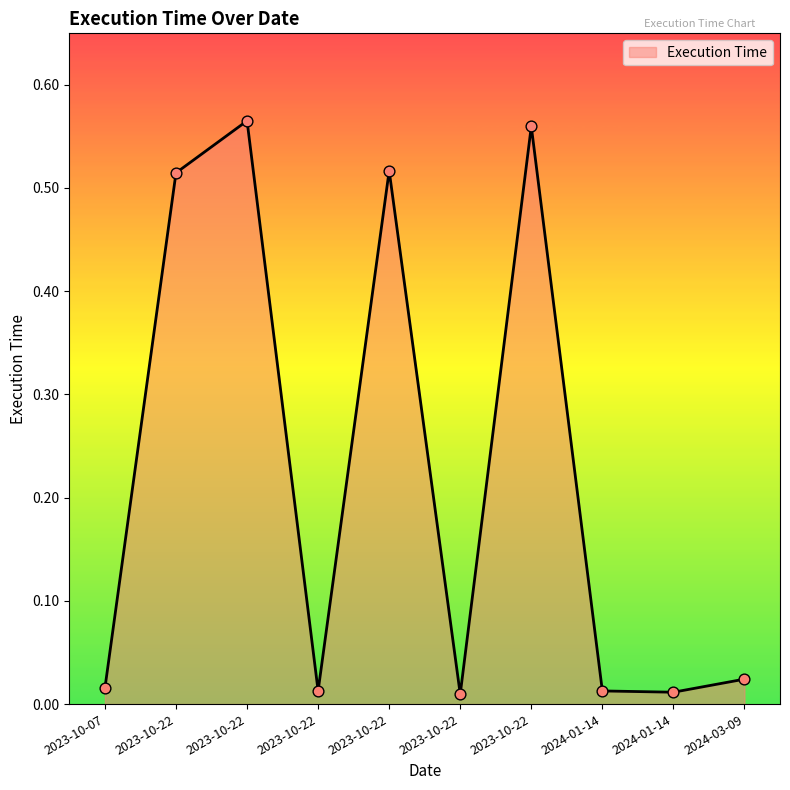

How many lines are shown in the chart?

1